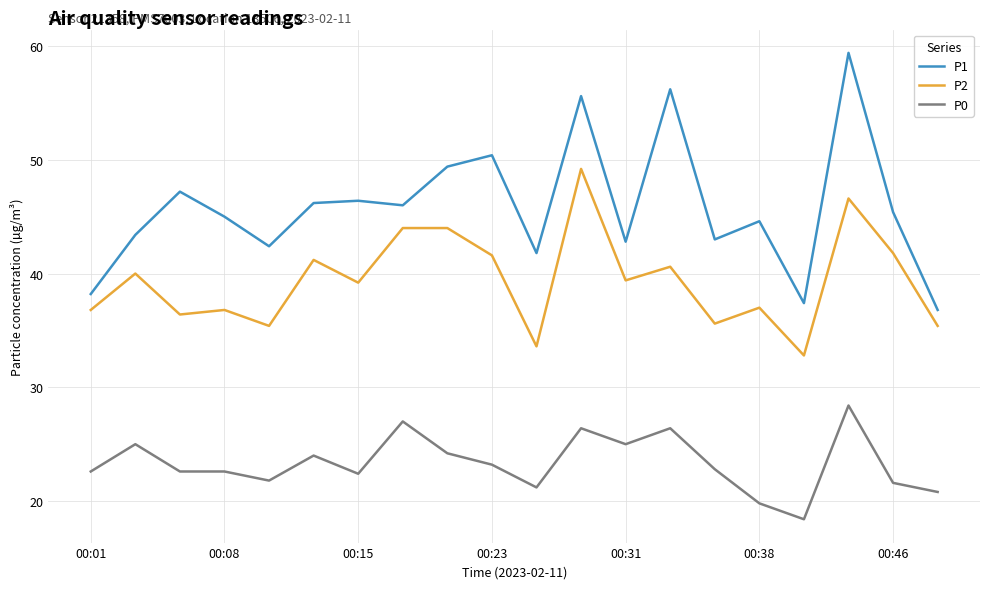

Is it true that P2 equals 67.3 at 00:33?

False